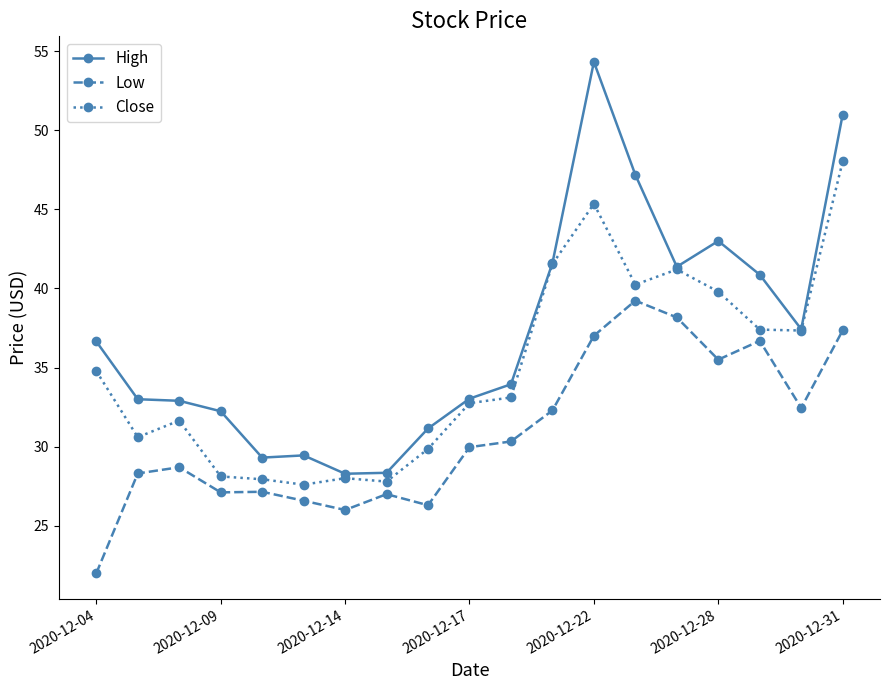

What are all the series names shown in the legend?

High, Low, Close